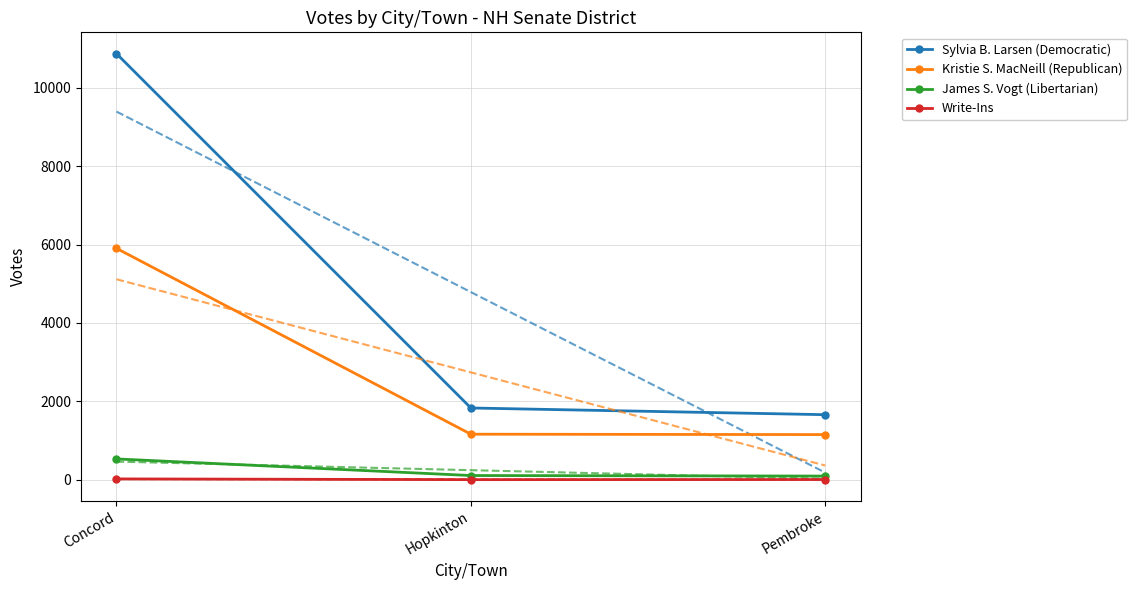

What is the sum of the Write-Ins values at Concord and Hopkinton?

21